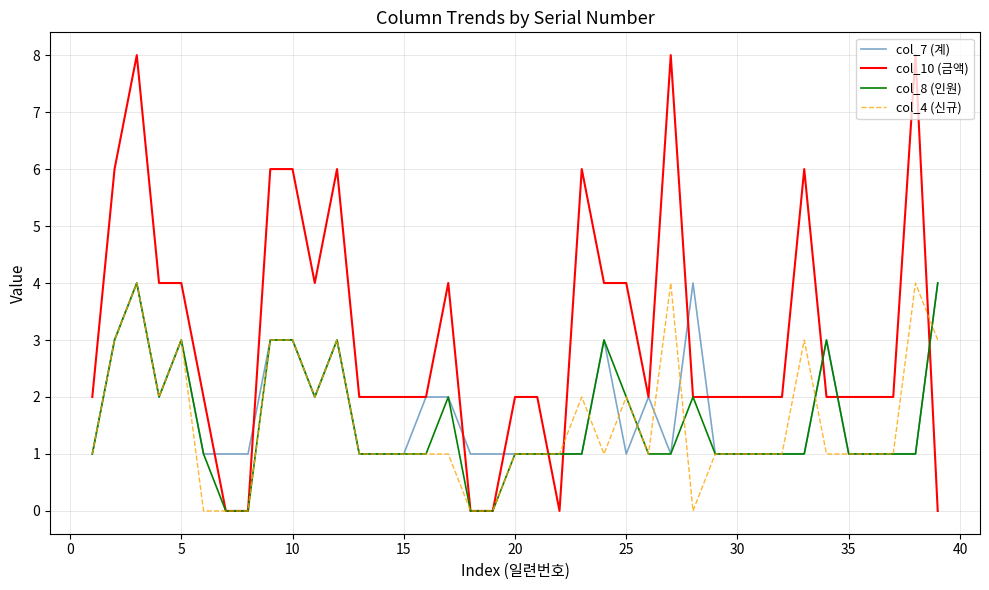

Which series has the widest spread of values?

col_10 (금액)